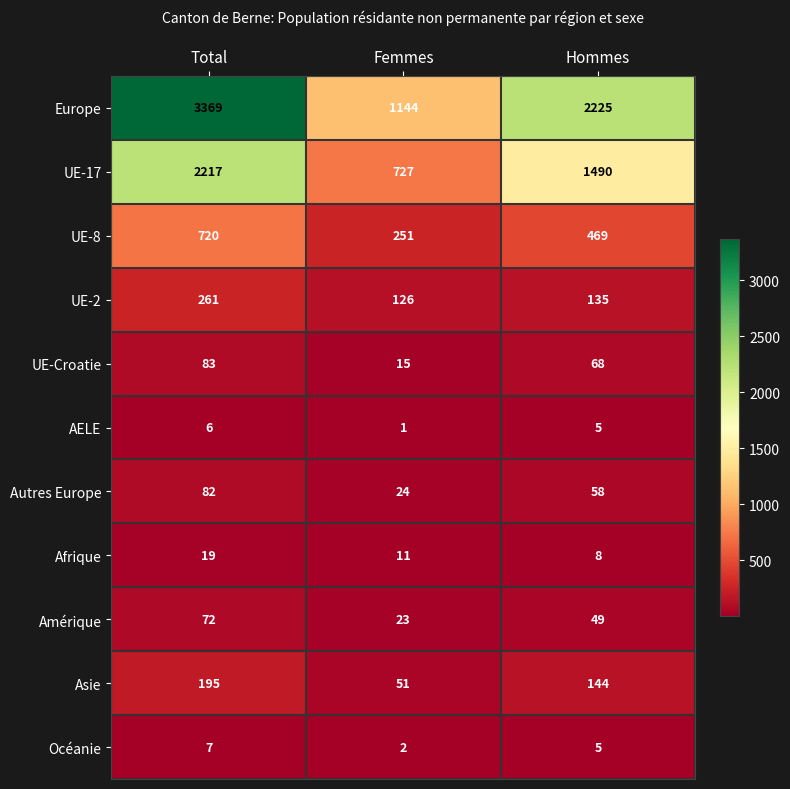

The value of UE-17 at Total is 2217. True or false?

True